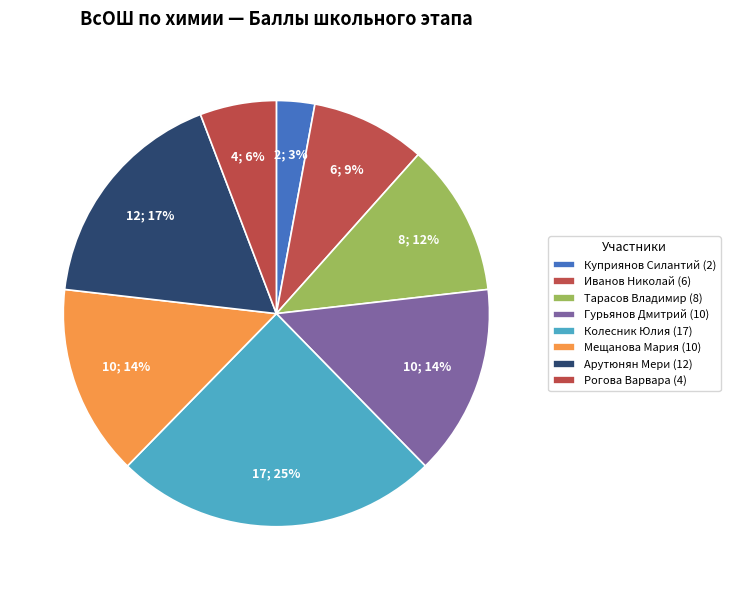

Count the number of slices in the pie.

8